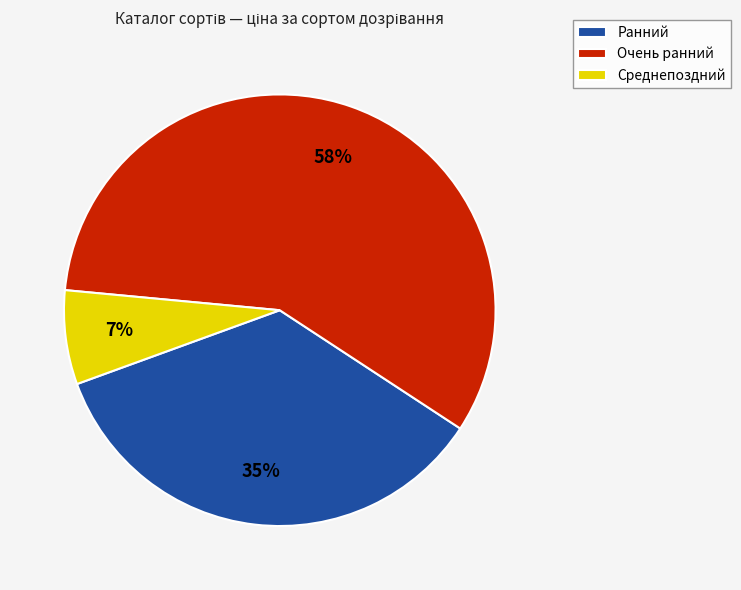

The Очень ранний slice represents 49% of the pie. True or false?

False